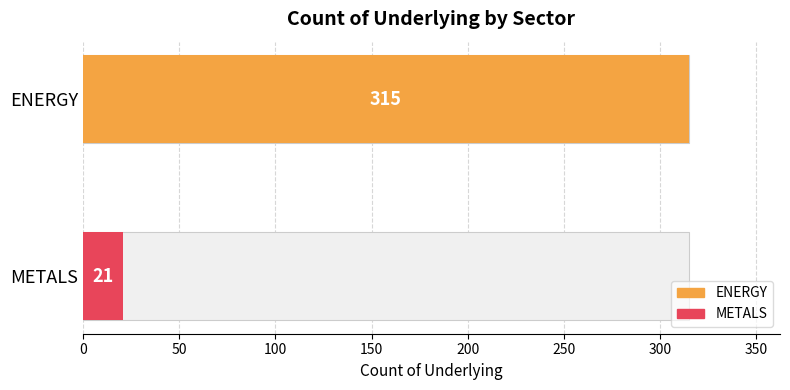

What is the change in value from ENERGY to METALS?

-294